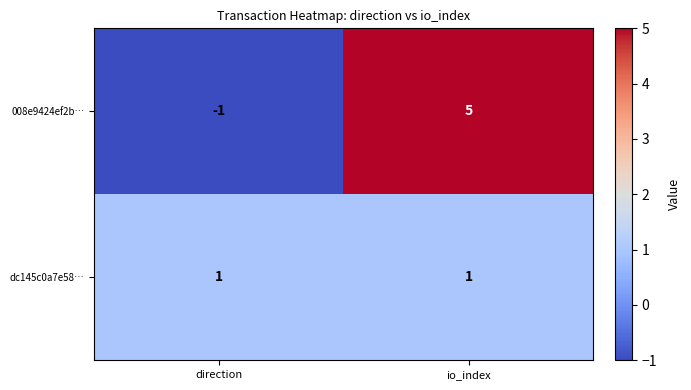

Which category has the lowest value across all series?

direction